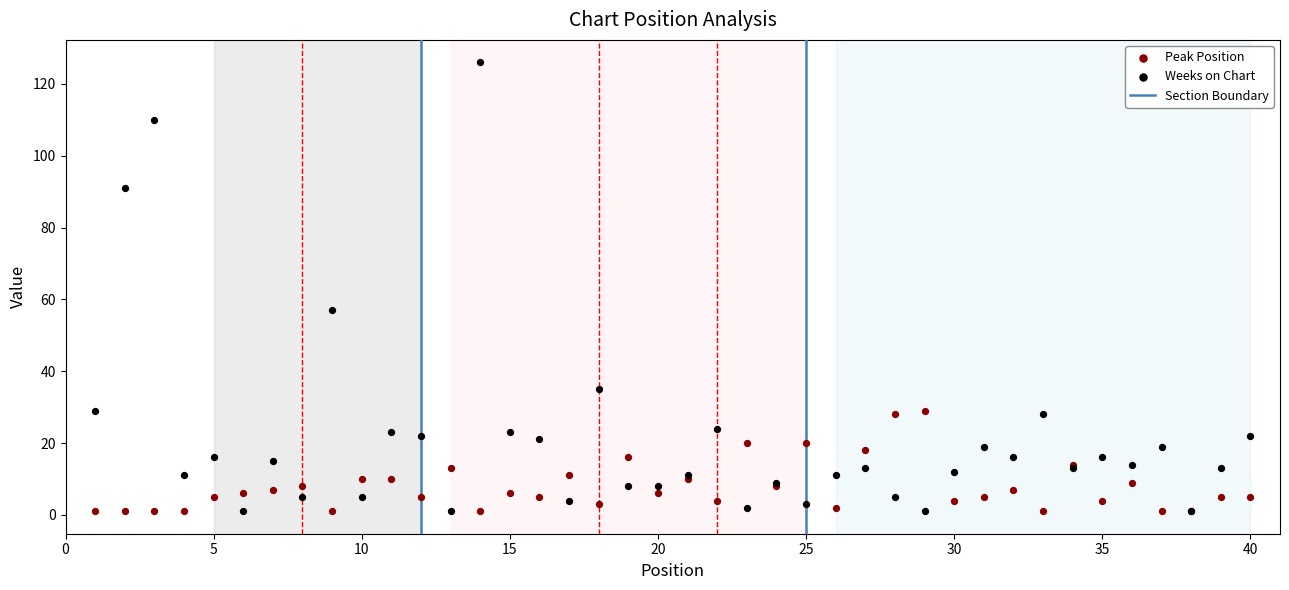

What is the X range (max minus min) for the scatter plot?

39